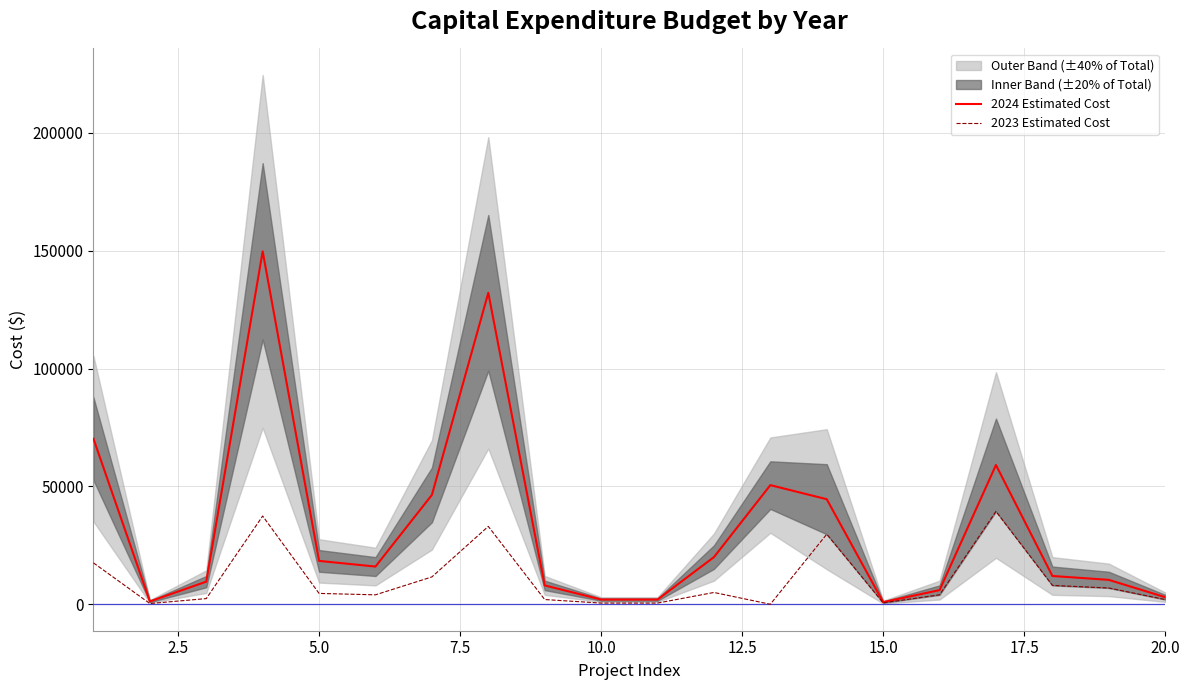

What is the highest value of the 2023 Estimated Cost series?

39400.0